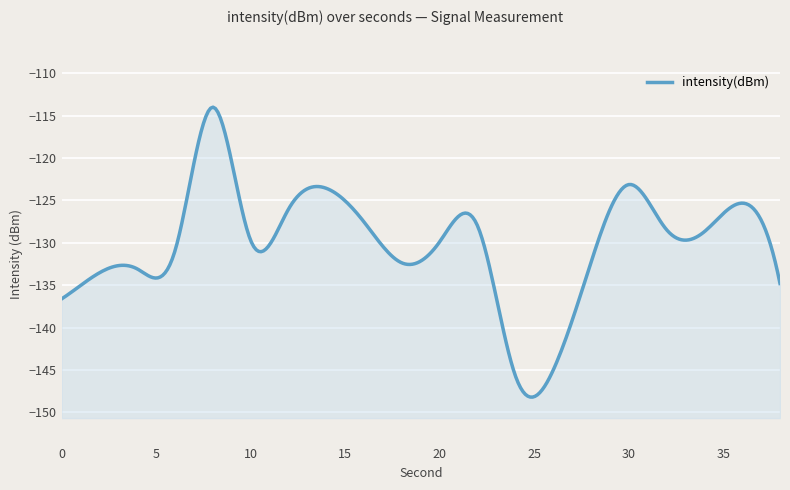

Rank the categories by value from highest to lowest.

8, 30, 14, 36, 12, 16, 22, 32, 34, 10, 20, 6, 28, 18, 4, 2, 38, 0, 26, 24